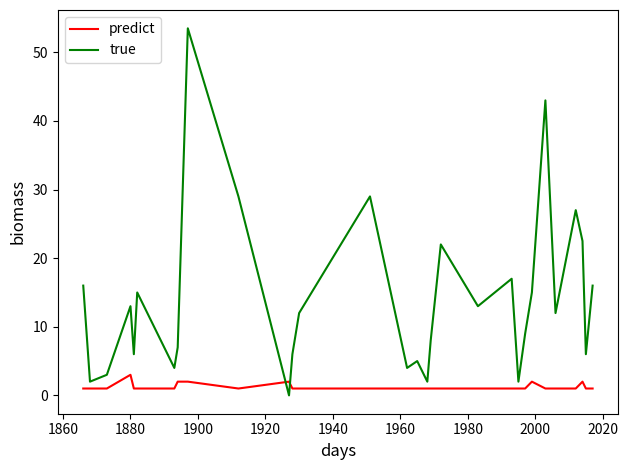

What is the difference between the maximum and minimum values in the predict series?

2.0